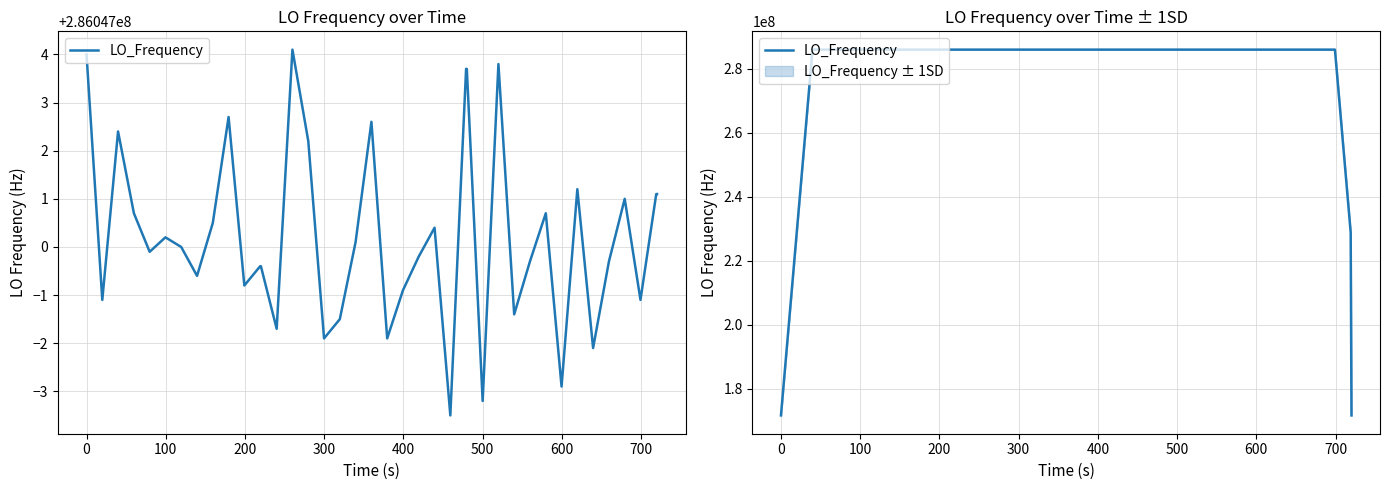

How many points are higher than both their immediate neighbors (excluding endpoints)?

12